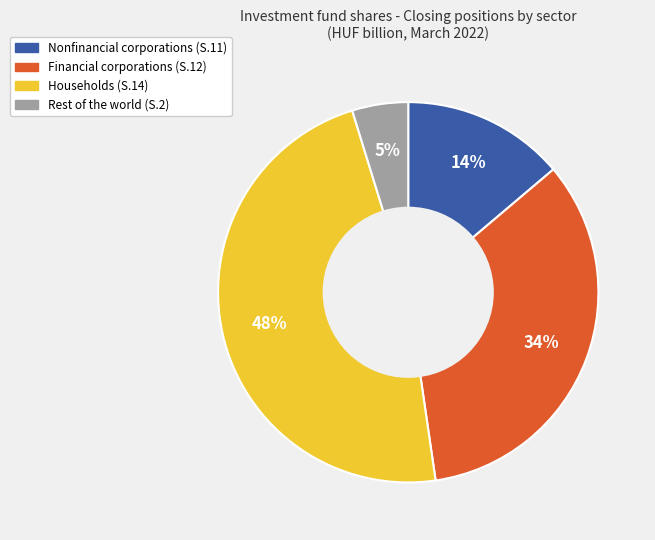

What is the largest slice in the pie chart?

Households (S.14)